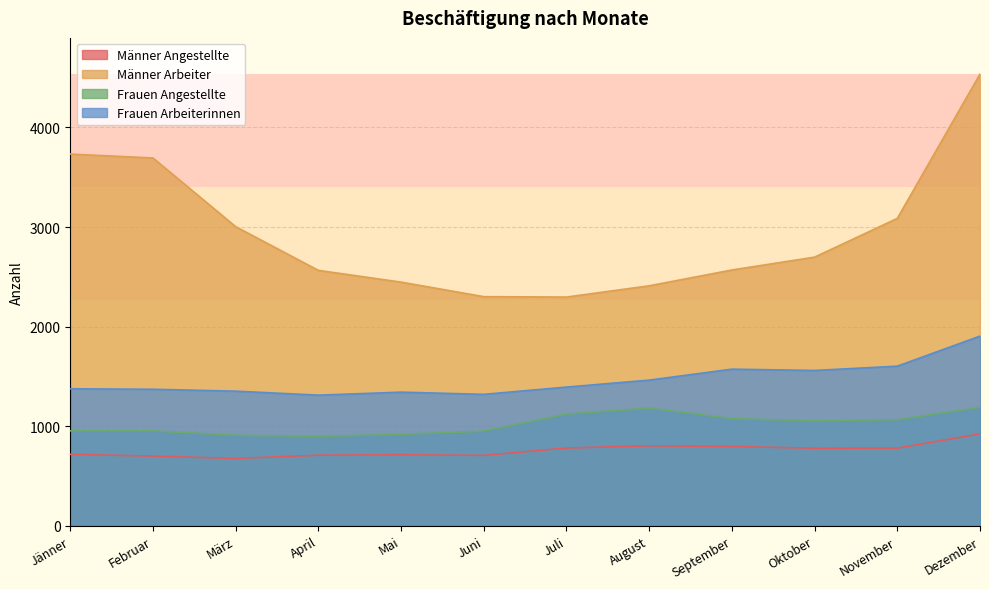

What is the total value across all series at Jänner?

6779